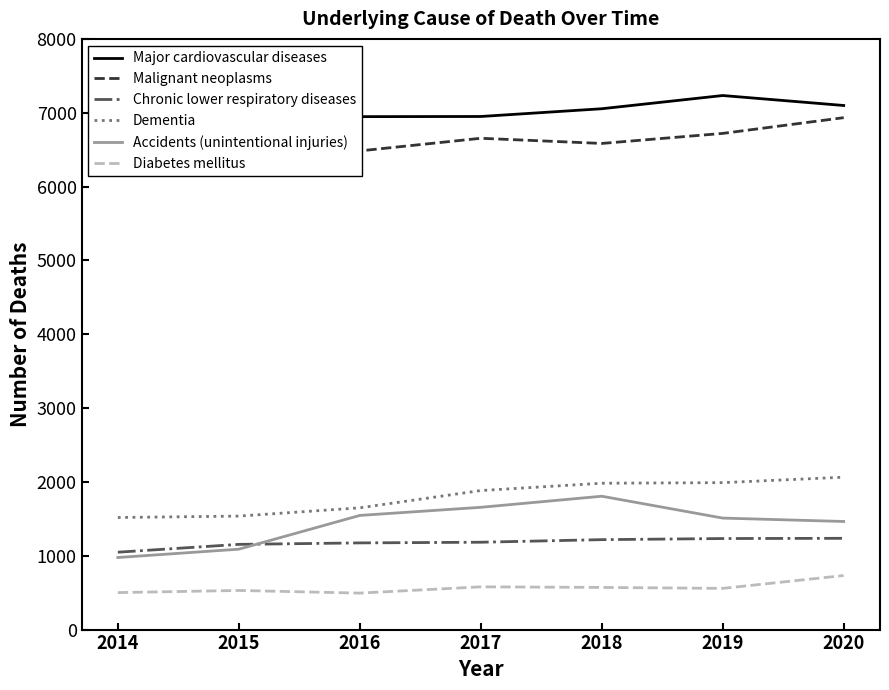

What is the sum of the Diabetes mellitus values at 2014 and 2019?

1059